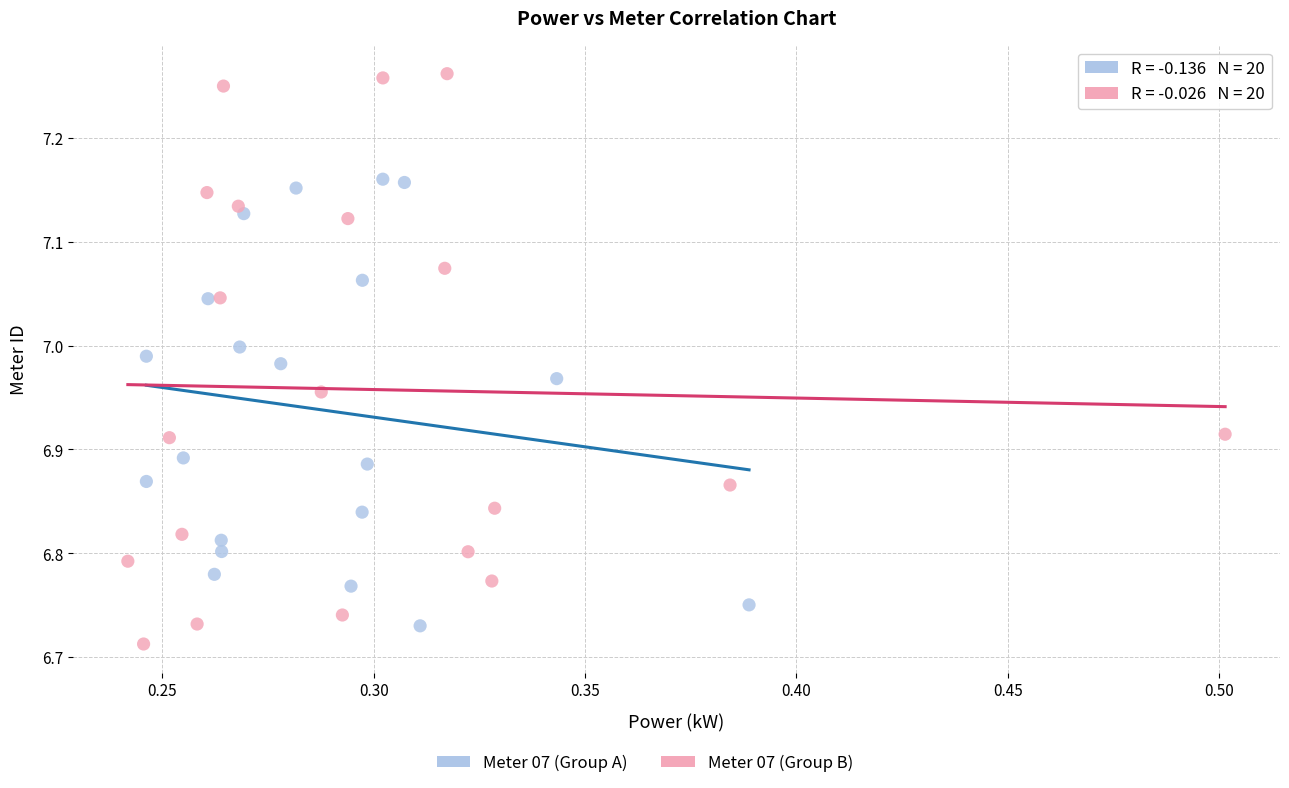

Which series has the largest Y range (max minus min)?

Meter 07 (Group A)